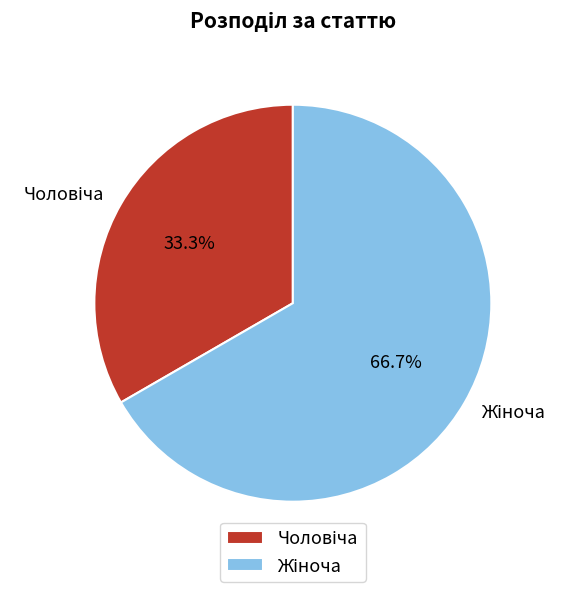

Does any single category account for the majority?

Yes